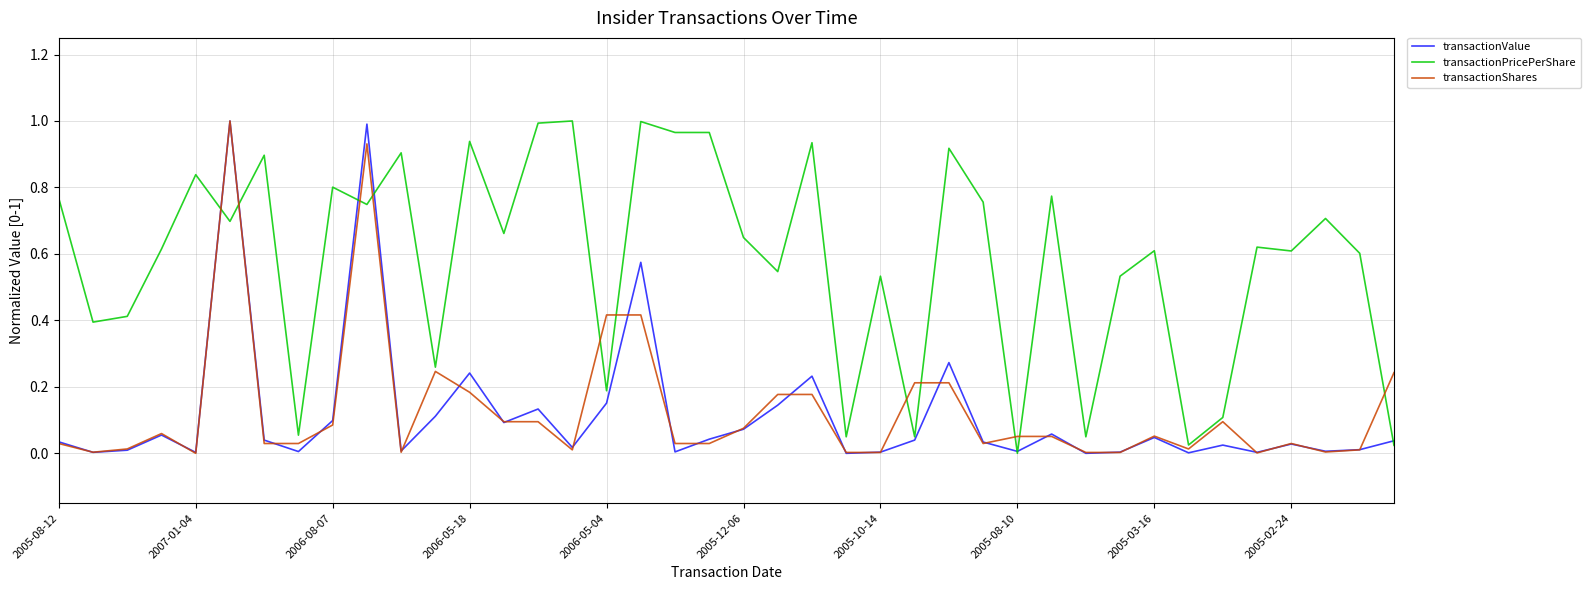

The transactionValue series shows 0.0 at 2006-08-07. True or false?

False